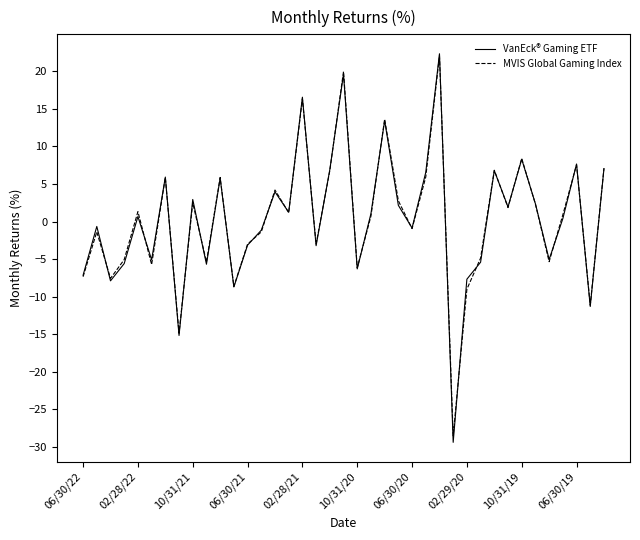

What is the maximum value for MVIS Global Gaming Index?

22.1